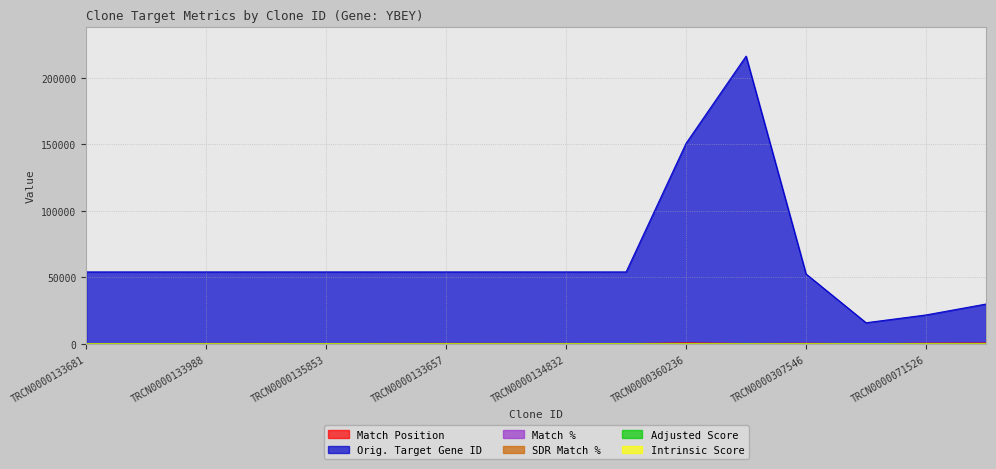

Reading right to left, transcribe all the data shown in this chart.

Match Position: TRCN0000019682=652.0	TRCN0000071526=522.0	TRCN0000071441=117.0	TRCN0000307546=460.0	TRCN0000183568=287.0	TRCN0000360236=752.0	TRCN0000134387=214.0	TRCN0000134832=299.0	TRCN0000135131=347.0	TRCN0000133657=386.0	TRCN0000134687=353.0	TRCN0000135853=155.0	TRCN0000135168=376.0	TRCN0000133988=311.0	TRCN0000451688=254.0	TRCN0000133681=159.0
Orig. Target Gene ID: TRCN0000019682=29947.0	TRCN0000071526=21761.0	TRCN0000071441=15903.0	TRCN0000307546=52513.0	TRCN0000183568=216119.0	TRCN0000360236=150681.0	TRCN0000134387=54059.0	TRCN0000134832=54059.0	TRCN0000135131=54059.0	TRCN0000133657=54059.0	TRCN0000134687=54059.0	TRCN0000135853=54059.0	TRCN0000135168=54059.0	TRCN0000133988=54059.0	TRCN0000451688=54059.0	TRCN0000133681=54059.0
Match %: TRCN0000019682=77.0	TRCN0000071526=80.0	TRCN0000071441=85.0	TRCN0000307546=85.0	TRCN0000183568=90.0	TRCN0000360236=90.0	TRCN0000134387=100.0	TRCN0000134832=100.0	TRCN0000135131=100.0	TRCN0000133657=100.0	TRCN0000134687=100.0	TRCN0000135853=100.0	TRCN0000135168=100.0	TRCN0000133988=100.0	TRCN0000451688=100.0	TRCN0000133681=100.0
SDR Match %: TRCN0000019682=85.0	TRCN0000071526=89.0	TRCN0000071441=89.0	TRCN0000307546=89.0	TRCN0000183568=89.0	TRCN0000360236=89.0	TRCN0000134387=100.0	TRCN0000134832=100.0	TRCN0000135131=100.0	TRCN0000133657=100.0	TRCN0000134687=100.0	TRCN0000135853=100.0	TRCN0000135168=100.0	TRCN0000133988=100.0	TRCN0000451688=100.0	TRCN0000133681=100.0
Adjusted Score: TRCN0000019682=0.0	TRCN0000071526=0.0	TRCN0000071441=0.0	TRCN0000307546=0.0	TRCN0000183568=0.0	TRCN0000360236=0.0	TRCN0000134387=3.0	TRCN0000134832=0.3	TRCN0000135131=0.5	TRCN0000133657=1.8	TRCN0000134687=3.5	TRCN0000135853=3.5	TRCN0000135168=3.9	TRCN0000133988=9.2	TRCN0000451688=9.2	TRCN0000133681=7.9
Intrinsic Score: TRCN0000019682=0.0	TRCN0000071526=0.0	TRCN0000071441=0.0	TRCN0000307546=0.0	TRCN0000183568=0.0	TRCN0000360236=0.0	TRCN0000134387=5.0	TRCN0000134832=0.5	TRCN0000135131=0.8	TRCN0000133657=2.6	TRCN0000134687=5.0	TRCN0000135853=5.0	TRCN0000135168=5.6	TRCN0000133988=13.2	TRCN0000451688=13.2	TRCN0000133681=5.6